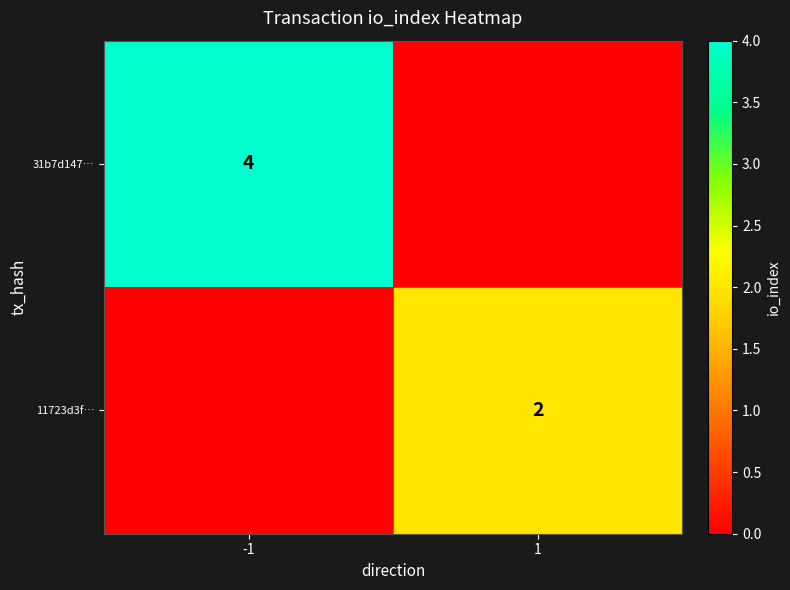

The value of 31b7d147… at -1 is 1. True or false?

False